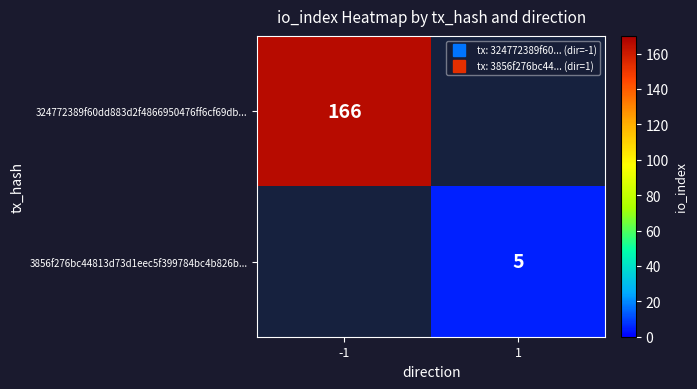

What is the total value across all series at 1?

5